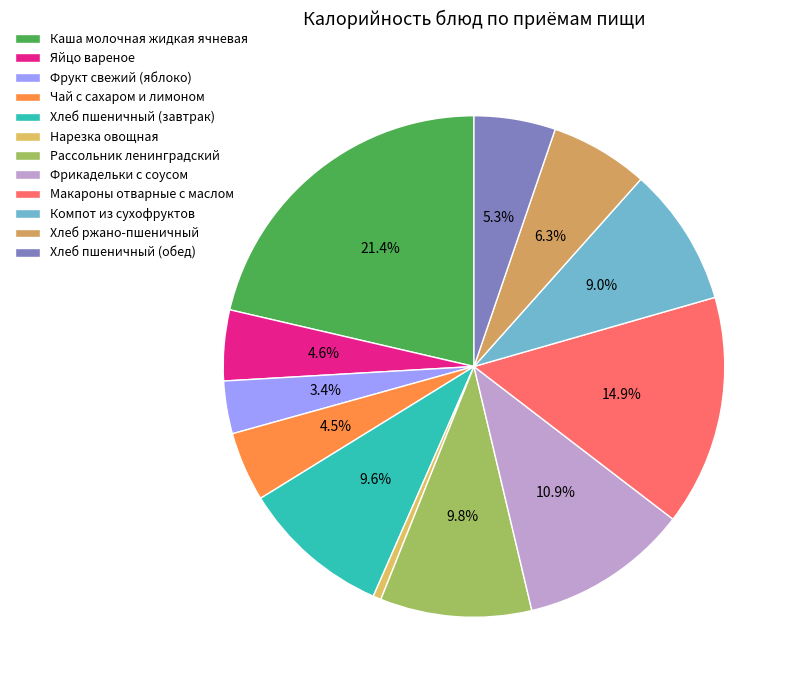

To the nearest percent, what is the difference between the largest and smallest slice percentages?

21%